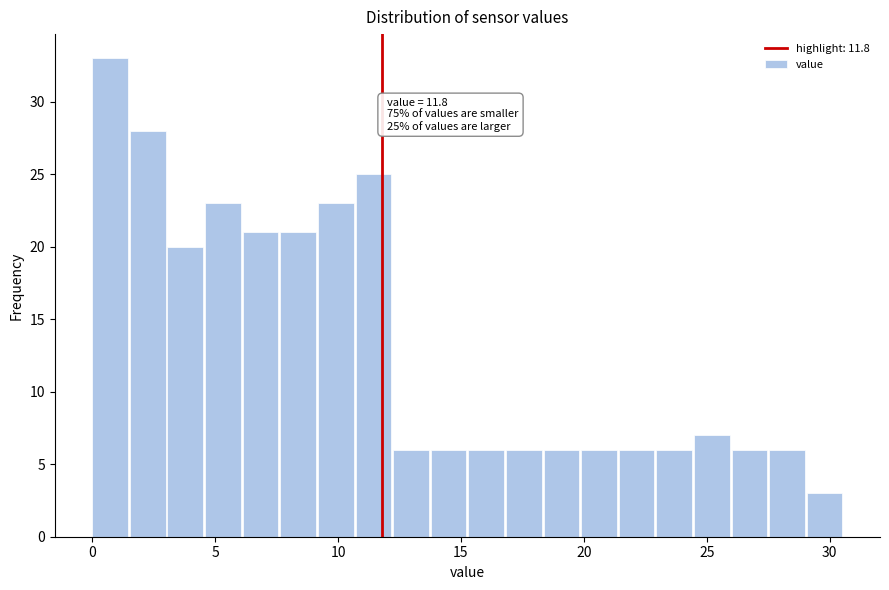

Read against the x-axis, roughly where is the centre of the tallest bar?

0.5